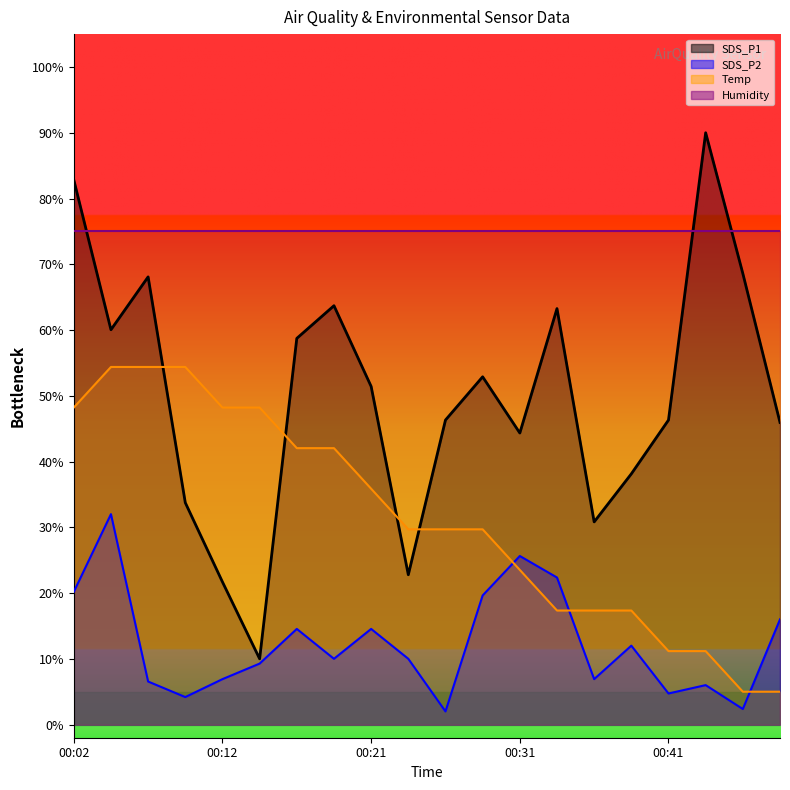

Where do Temp and SDS_P2 first cross each other?

00:29 and 00:31